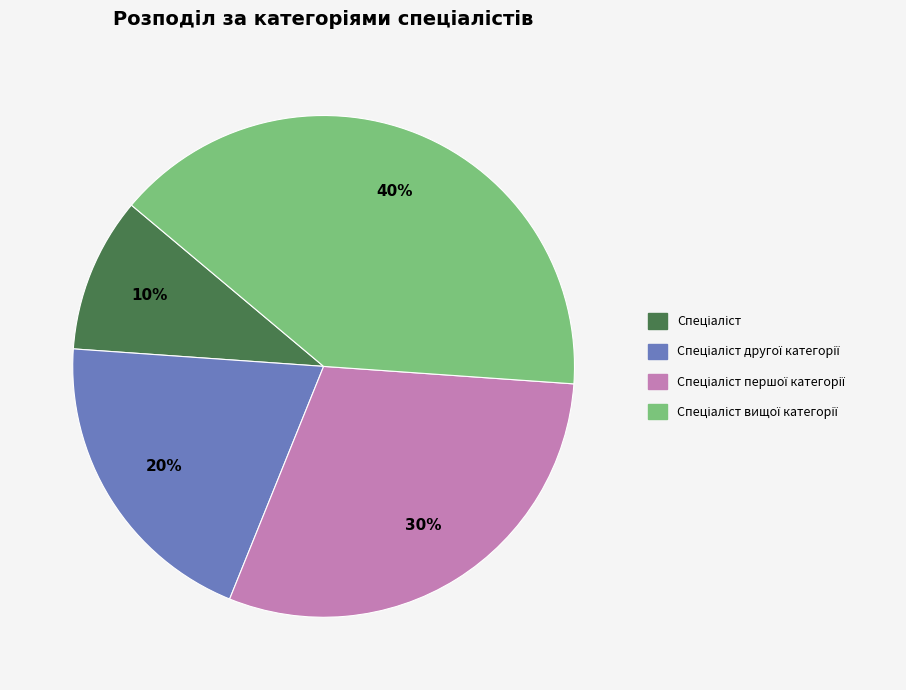

Count the number of slices in the pie.

4